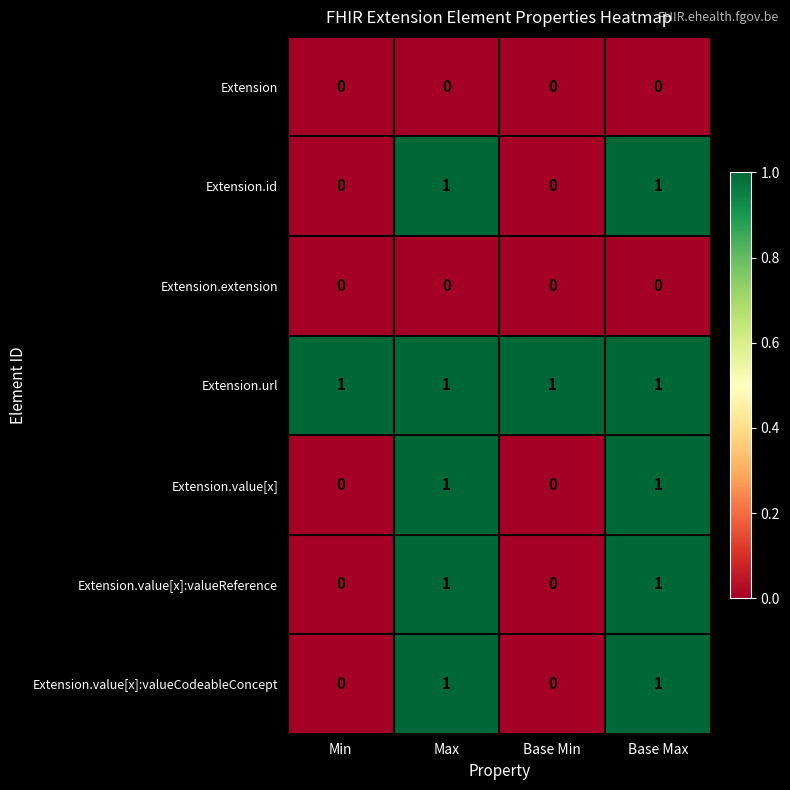

True or false: Extension.value[x]:valueReference has a value of 0 at Base Max.

False